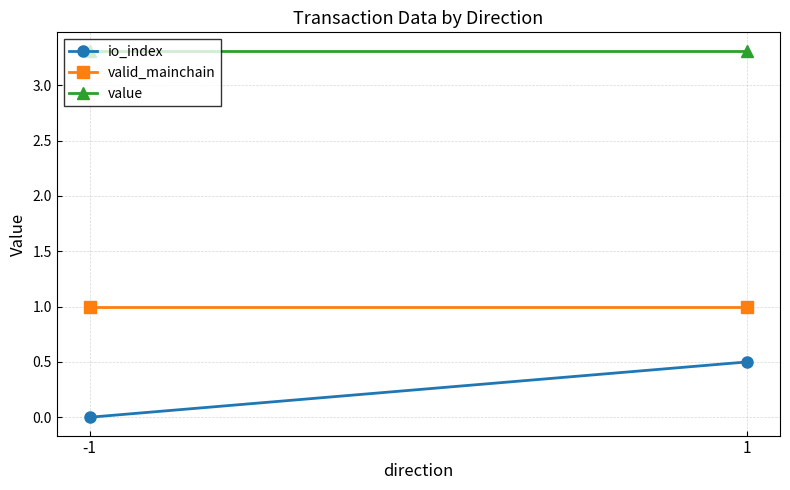

Reading left to right, transcribe all the data shown in this chart.

io_index: 0.0	0.5
valid_mainchain: 1.0	1.0
value: 3.3	3.3